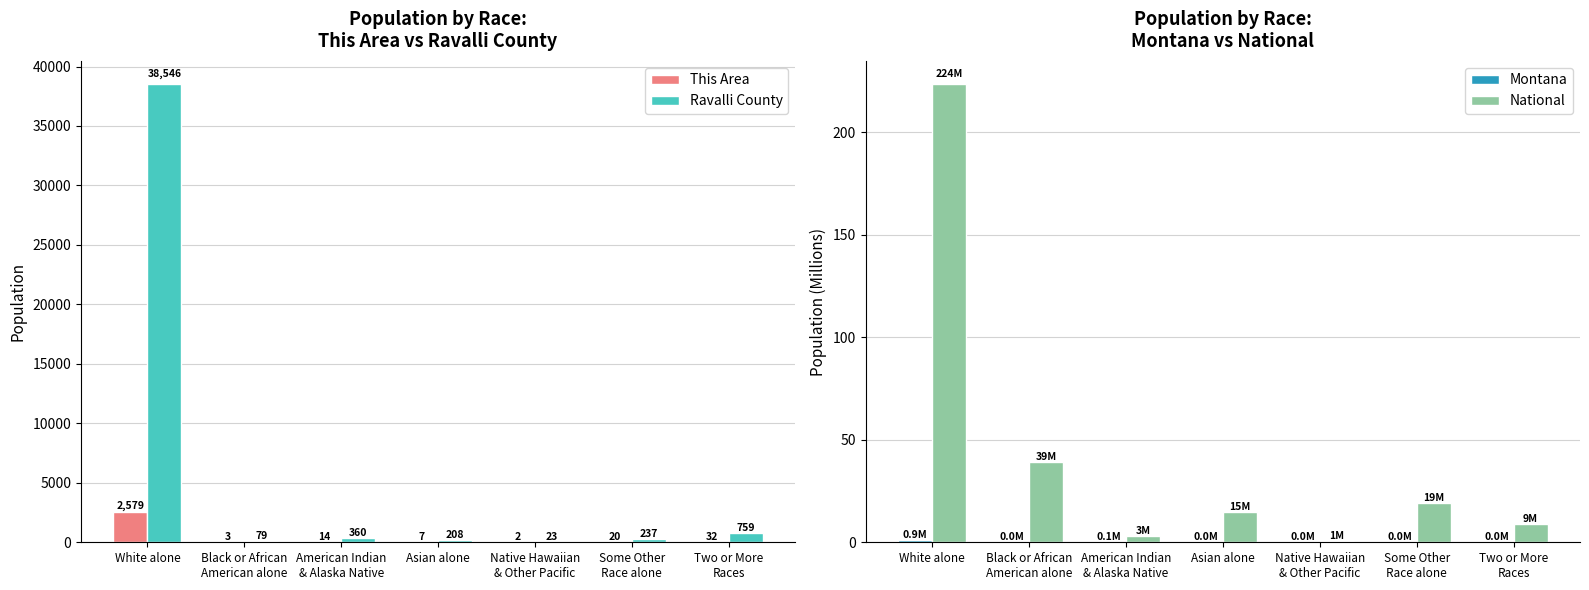

The value of National at White alone is 308.2. True or false?

False